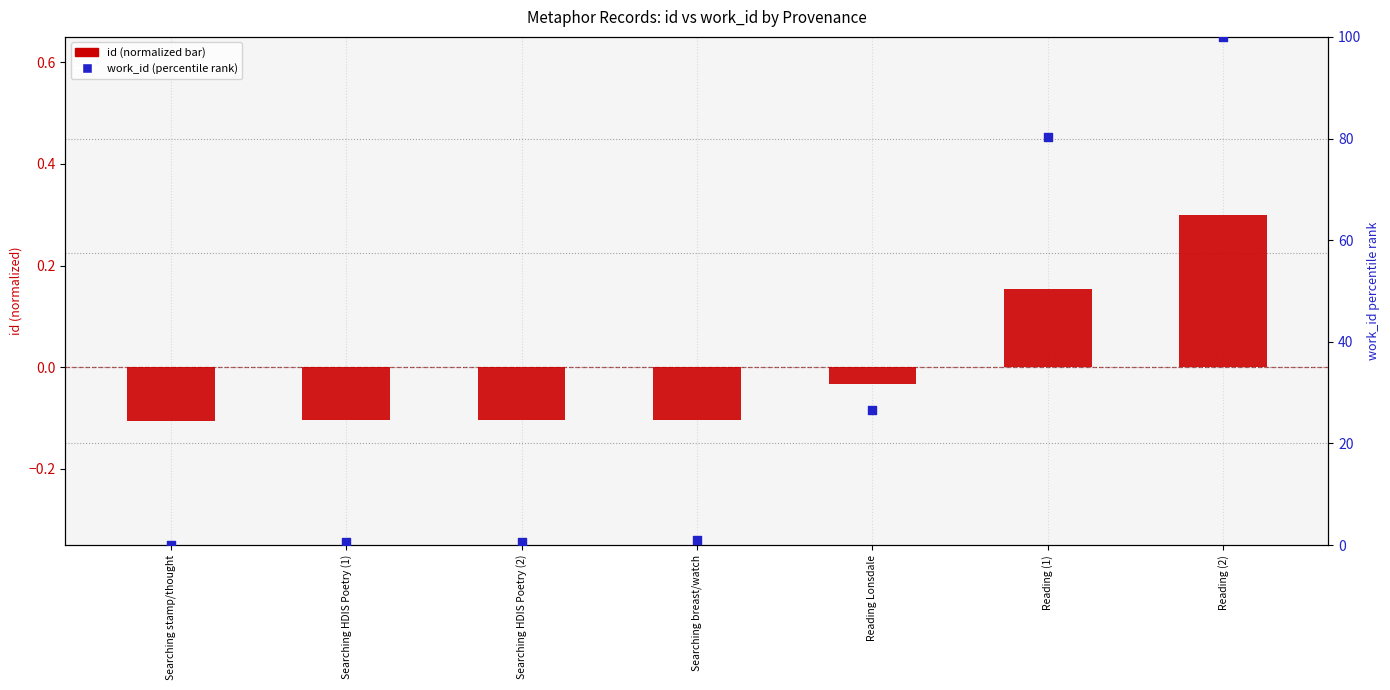

Is the value of id (scaled) at Reading (1) greater than the value of work_id (scaled rank) at Searching HDIS Poetry (1)?

No